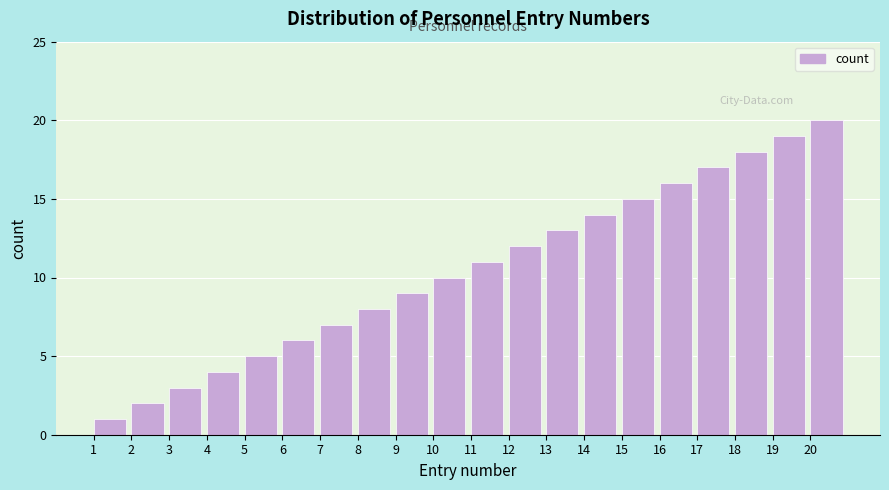

True or false: the data shows 3 at 3.

True